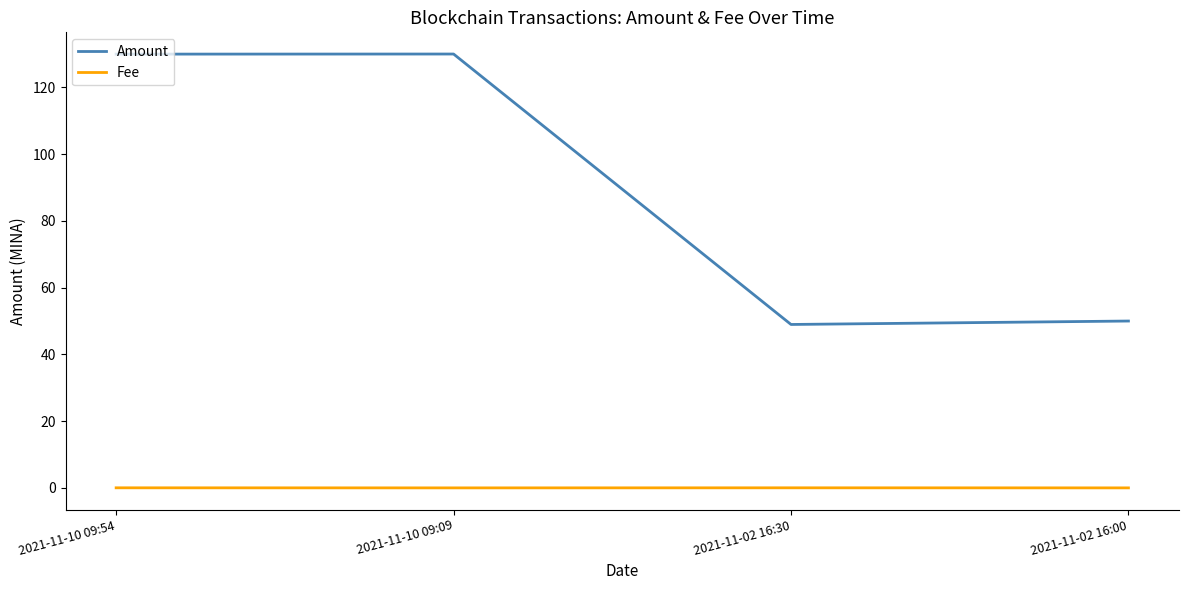

How many lines are shown in the chart?

2